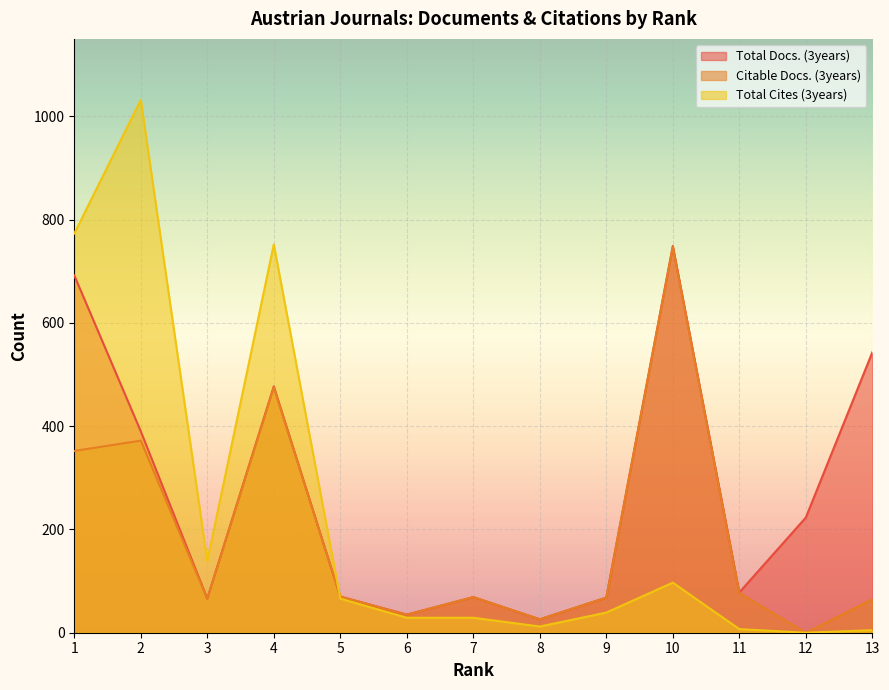

Reading right to left, what are all the values shown in this chart?

Total Docs. (3years): 543	223	78	749	68	26	69	35	70	477	66	390	692
Citable Docs. (3years): 65	0	77	747	68	26	69	35	70	475	66	372	352
Total Cites (3years): 5	0	7	97	39	12	29	29	66	752	139	1032	773